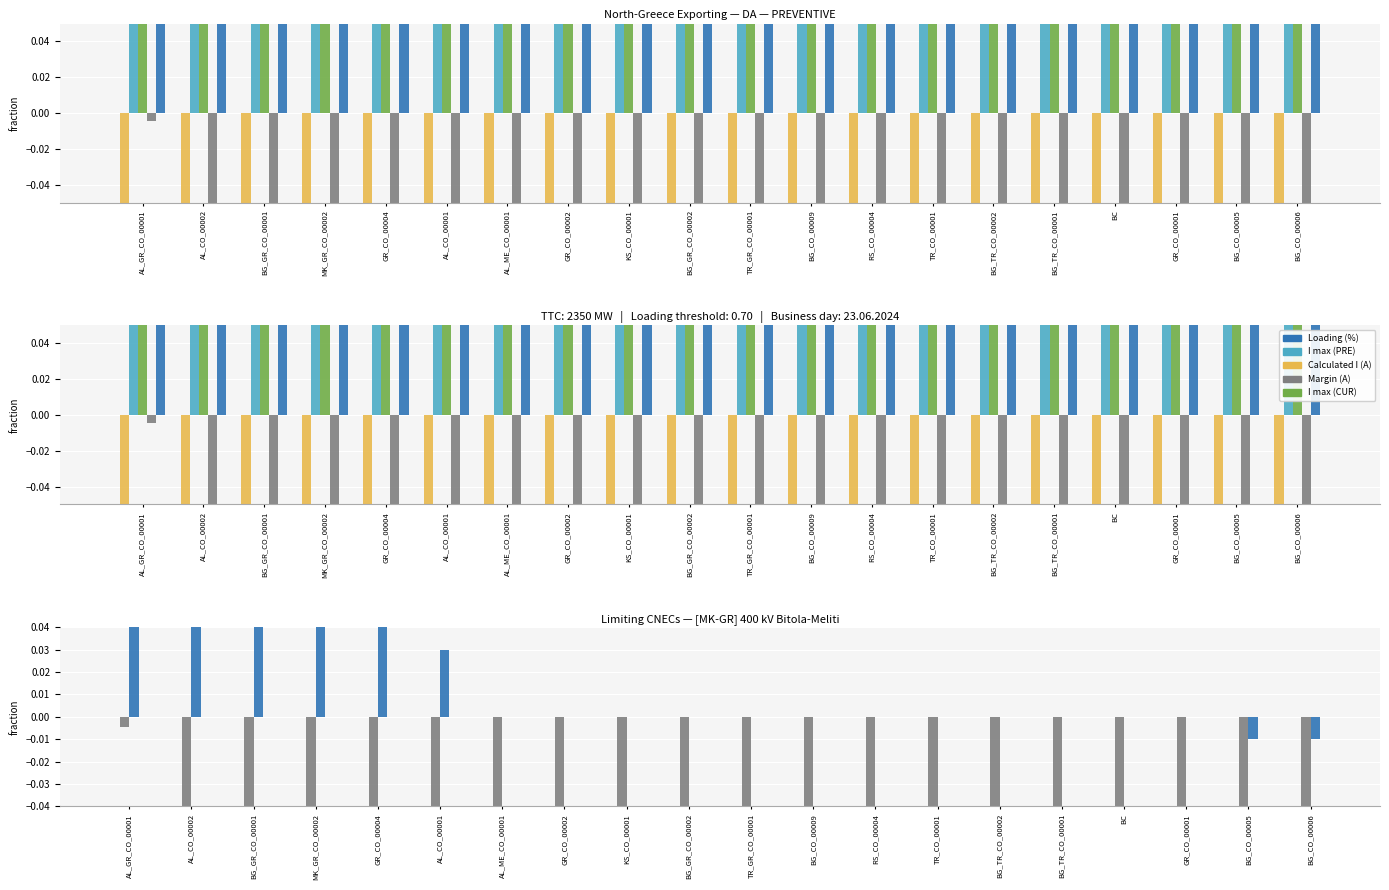

Which has a higher value, GR_CO_00004 or BG_GR_CO_00001?

GR_CO_00004